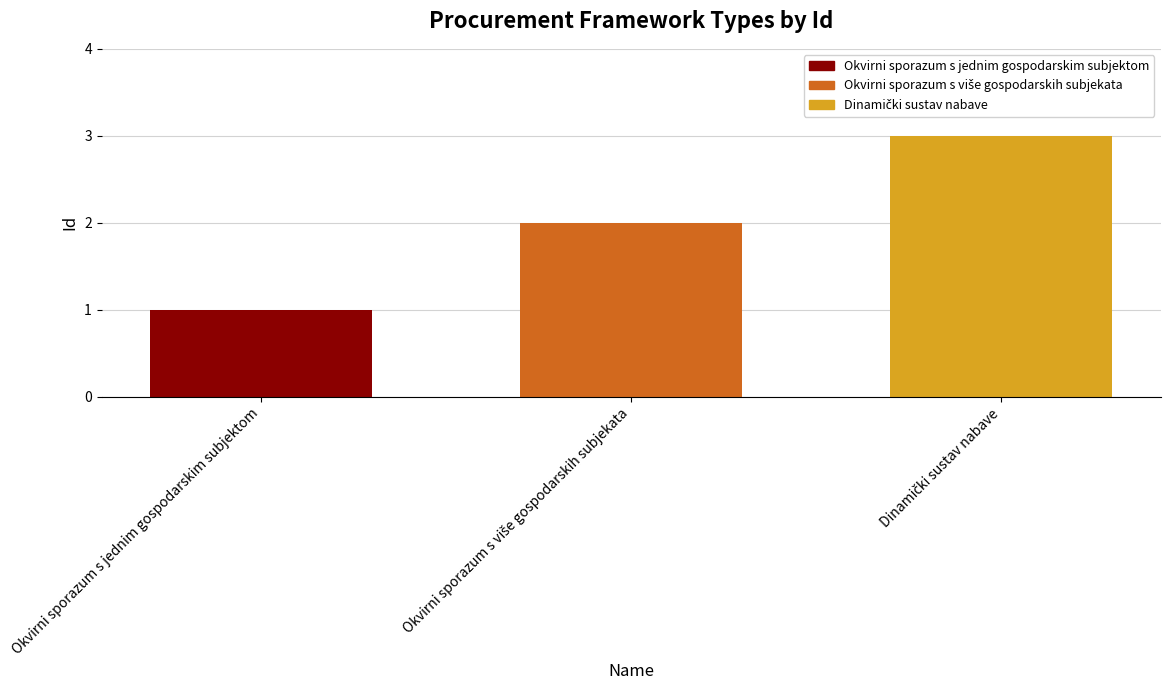

True or false: the data shows 1 at Okvirni sporazum s jednim gospodarskim subjektom.

True